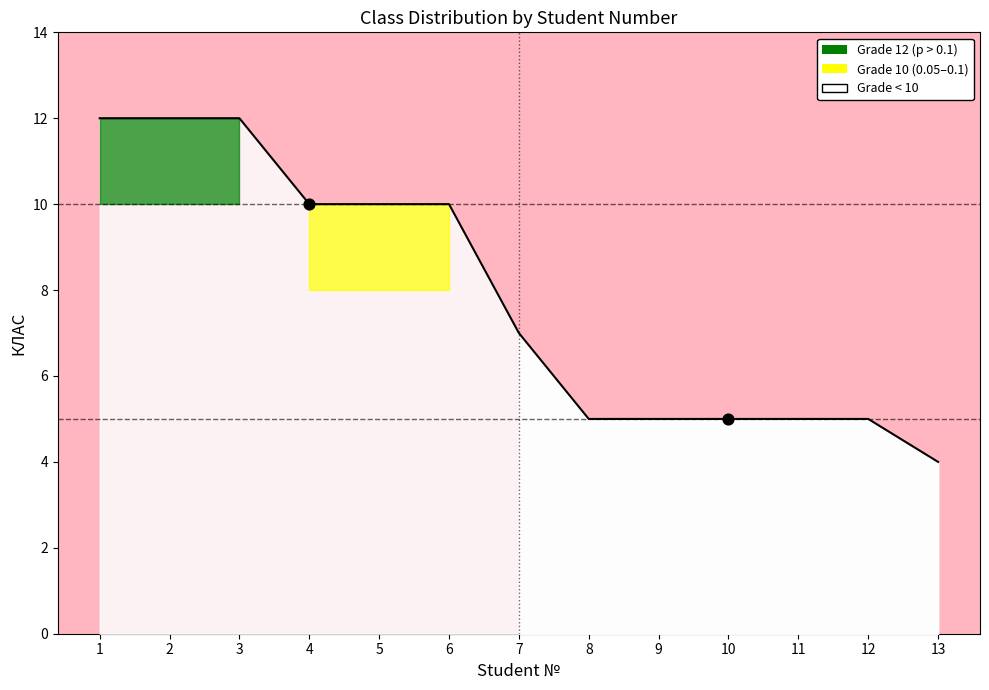

What is the ratio of the value at 10 to the value at 5?

0.5